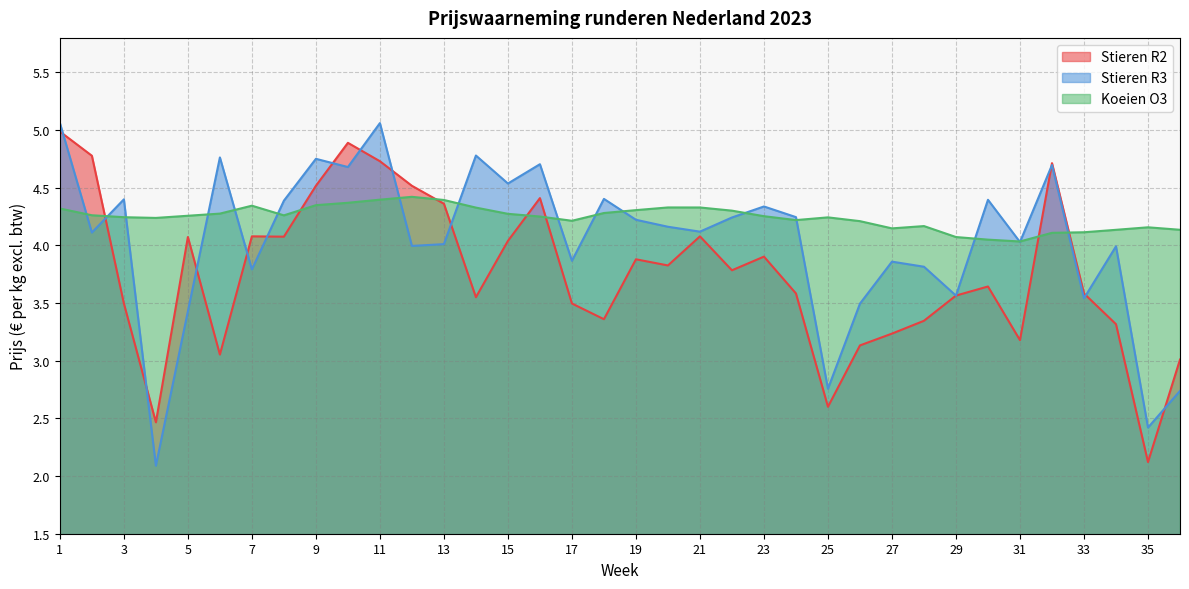

Which category has the lowest value across all series?

4